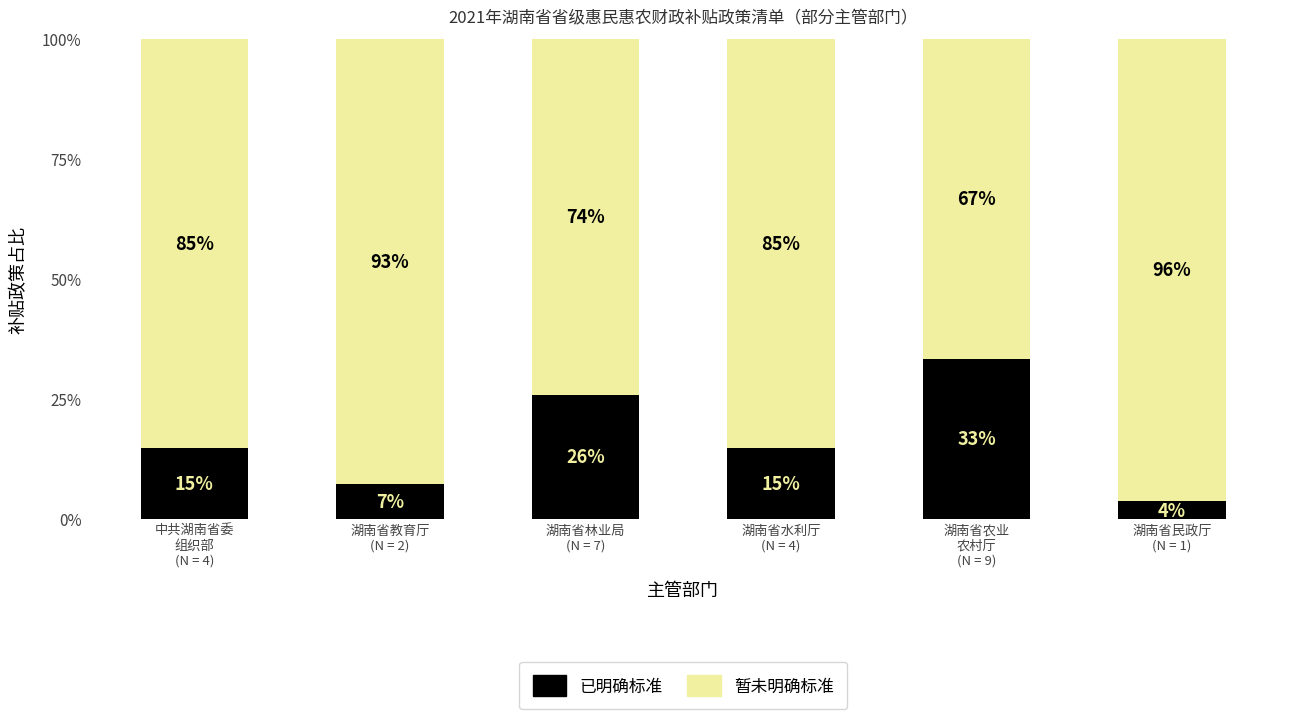

What is the maximum value for 已明确标准?

33.3